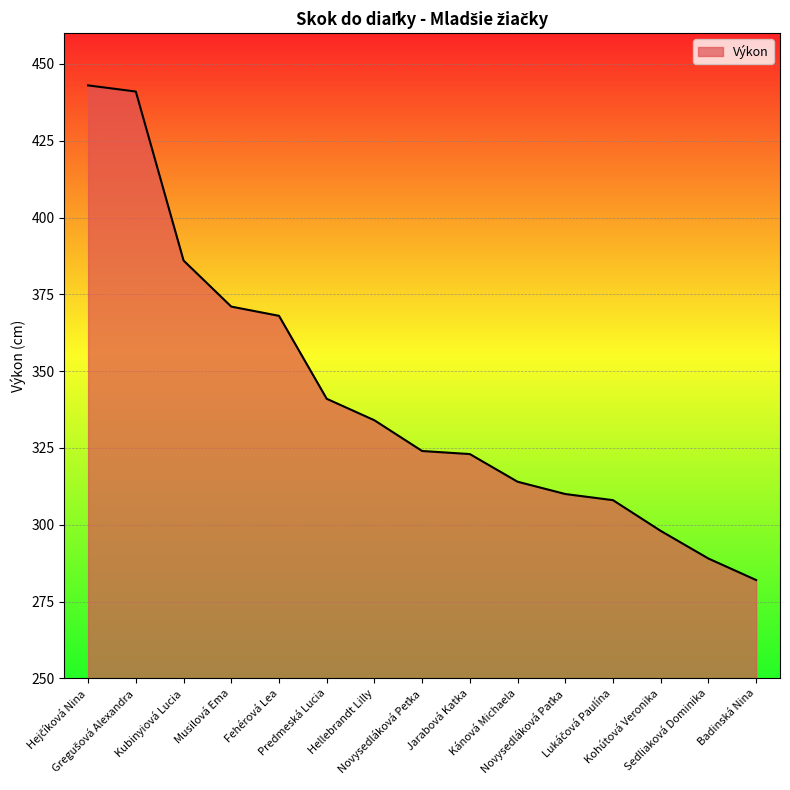

What is the minimum value shown in the chart?

282